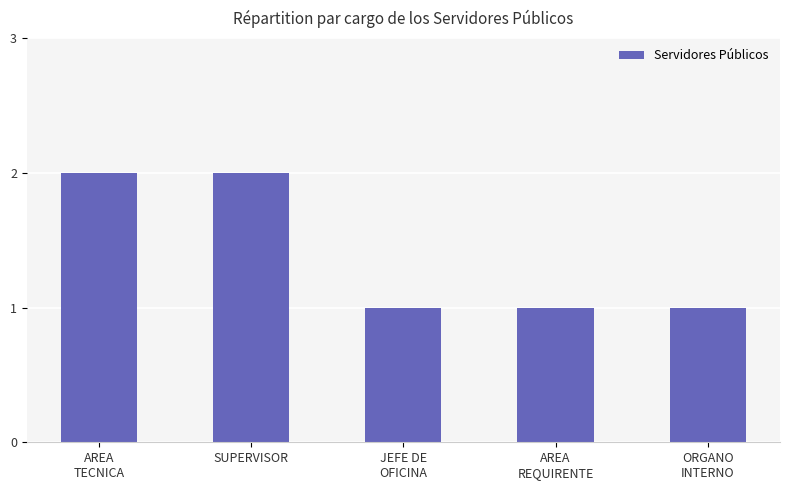

What is the sum of all values?

7